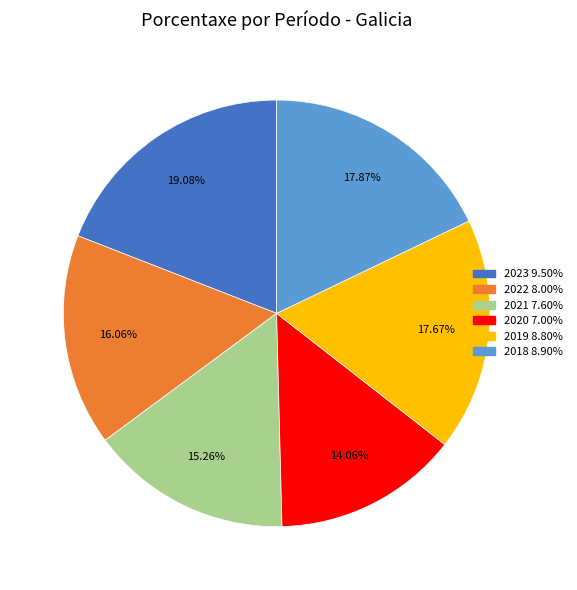

Is there any slice that represents more than half of the pie?

No